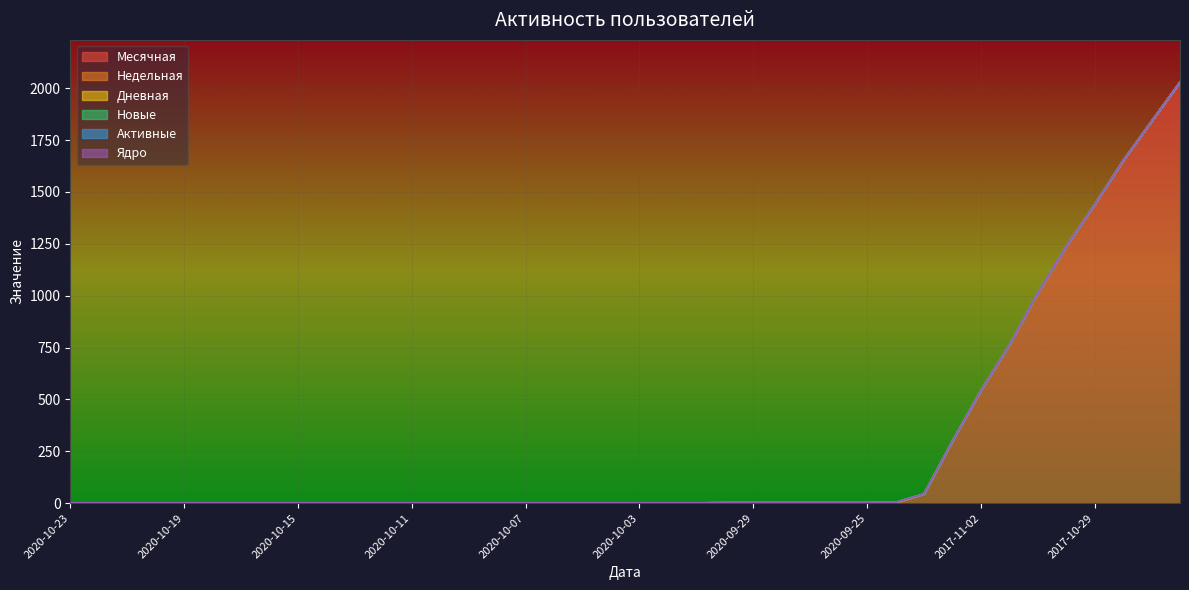

Reading left to right, list all the values displayed in this chart.

Месячная: 2020-10-23=1	2020-10-22=1	2020-10-21=1	2020-10-20=1	2020-10-19=1	2020-10-18=1	2020-10-17=1	2020-10-16=1	2020-10-15=1	2020-10-14=1	2020-10-13=1	2020-10-12=1	2020-10-11=1	2020-10-10=1	2020-10-09=1	2020-10-08=1	2020-10-07=1	2020-10-06=1	2020-10-05=1	2020-10-04=1	2020-10-03=1	2020-10-02=1	2020-10-01=1	2020-09-30=1	2020-09-29=1	2020-09-28=1	2020-09-27=1	2020-09-26=1	2020-09-25=1	2020-09-24=1	2017-11-04=44	2017-11-03=299	2017-11-02=543	2017-11-01=762	2017-10-31=1014	2017-10-30=1238	2017-10-29=1440	2017-10-28=1651	2017-10-27=1841	2017-10-26=2030
Недельная: 2020-10-23=0	2020-10-22=0	2020-10-21=0	2020-10-20=0	2020-10-19=0	2020-10-18=0	2020-10-17=0	2020-10-16=0	2020-10-15=0	2020-10-14=0	2020-10-13=0	2020-10-12=0	2020-10-11=0	2020-10-10=0	2020-10-09=0	2020-10-08=0	2020-10-07=0	2020-10-06=0	2020-10-05=0	2020-10-04=0	2020-10-03=0	2020-10-02=0	2020-10-01=0	2020-09-30=1	2020-09-29=1	2020-09-28=1	2020-09-27=1	2020-09-26=1	2020-09-25=1	2020-09-24=1	2017-11-04=0	2017-11-03=0	2017-11-02=0	2017-11-01=0	2017-10-31=0	2017-10-30=0	2017-10-29=0	2017-10-28=0	2017-10-27=0	2017-10-26=0
Дневная: 2020-10-23=0	2020-10-22=0	2020-10-21=0	2020-10-20=0	2020-10-19=0	2020-10-18=0	2020-10-17=0	2020-10-16=0	2020-10-15=0	2020-10-14=0	2020-10-13=0	2020-10-12=0	2020-10-11=0	2020-10-10=0	2020-10-09=0	2020-10-08=0	2020-10-07=0	2020-10-06=0	2020-10-05=0	2020-10-04=0	2020-10-03=0	2020-10-02=0	2020-10-01=0	2020-09-30=0	2020-09-29=0	2020-09-28=0	2020-09-27=0	2020-09-26=0	2020-09-25=0	2020-09-24=1	2017-11-04=0	2017-11-03=0	2017-11-02=0	2017-11-01=0	2017-10-31=0	2017-10-30=0	2017-10-29=0	2017-10-28=0	2017-10-27=0	2017-10-26=0
Новые: 2020-10-23=0	2020-10-22=0	2020-10-21=0	2020-10-20=0	2020-10-19=0	2020-10-18=0	2020-10-17=0	2020-10-16=0	2020-10-15=0	2020-10-14=0	2020-10-13=0	2020-10-12=0	2020-10-11=0	2020-10-10=0	2020-10-09=0	2020-10-08=0	2020-10-07=0	2020-10-06=0	2020-10-05=0	2020-10-04=0	2020-10-03=0	2020-10-02=0	2020-10-01=0	2020-09-30=0	2020-09-29=0	2020-09-28=0	2020-09-27=0	2020-09-26=0	2020-09-25=0	2020-09-24=1	2017-11-04=0	2017-11-03=0	2017-11-02=0	2017-11-01=0	2017-10-31=0	2017-10-30=0	2017-10-29=0	2017-10-28=0	2017-10-27=0	2017-10-26=0
Активные: 2020-10-23=0	2020-10-22=0	2020-10-21=0	2020-10-20=0	2020-10-19=0	2020-10-18=0	2020-10-17=0	2020-10-16=0	2020-10-15=0	2020-10-14=0	2020-10-13=0	2020-10-12=0	2020-10-11=0	2020-10-10=0	2020-10-09=0	2020-10-08=0	2020-10-07=0	2020-10-06=0	2020-10-05=0	2020-10-04=0	2020-10-03=0	2020-10-02=0	2020-10-01=0	2020-09-30=0	2020-09-29=0	2020-09-28=0	2020-09-27=0	2020-09-26=0	2020-09-25=0	2020-09-24=0	2017-11-04=0	2017-11-03=0	2017-11-02=0	2017-11-01=0	2017-10-31=0	2017-10-30=0	2017-10-29=0	2017-10-28=0	2017-10-27=0	2017-10-26=0
Ядро: 2020-10-23=0	2020-10-22=0	2020-10-21=0	2020-10-20=0	2020-10-19=0	2020-10-18=0	2020-10-17=0	2020-10-16=0	2020-10-15=0	2020-10-14=0	2020-10-13=0	2020-10-12=0	2020-10-11=0	2020-10-10=0	2020-10-09=0	2020-10-08=0	2020-10-07=0	2020-10-06=0	2020-10-05=0	2020-10-04=0	2020-10-03=0	2020-10-02=0	2020-10-01=0	2020-09-30=0	2020-09-29=0	2020-09-28=0	2020-09-27=0	2020-09-26=0	2020-09-25=0	2020-09-24=0	2017-11-04=0	2017-11-03=0	2017-11-02=0	2017-11-01=0	2017-10-31=0	2017-10-30=0	2017-10-29=0	2017-10-28=0	2017-10-27=0	2017-10-26=0